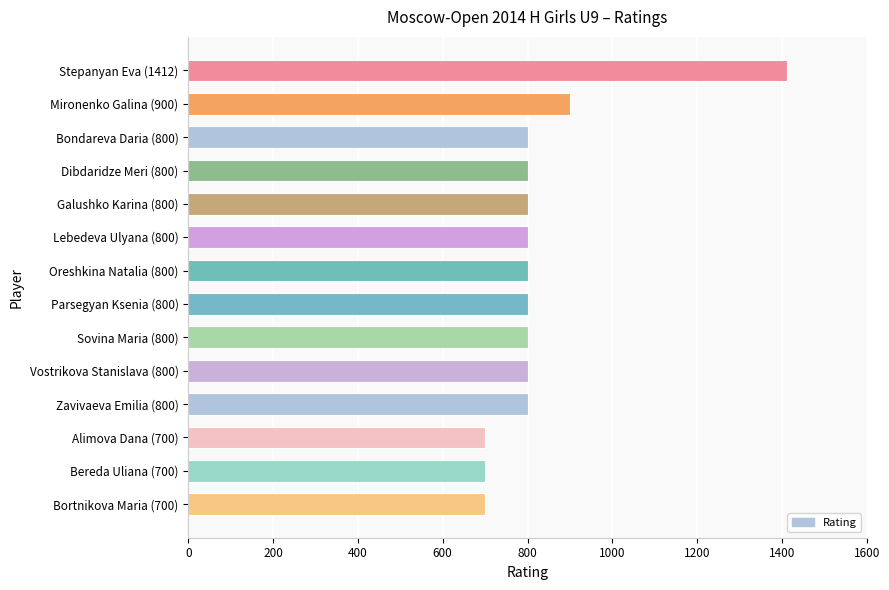

Are the bars grouped side by side (vs. stacked)?

No